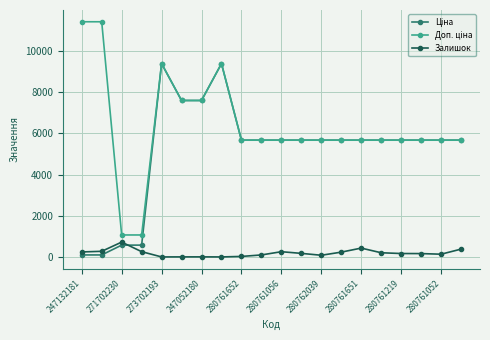

How many lines are shown in the chart?

3